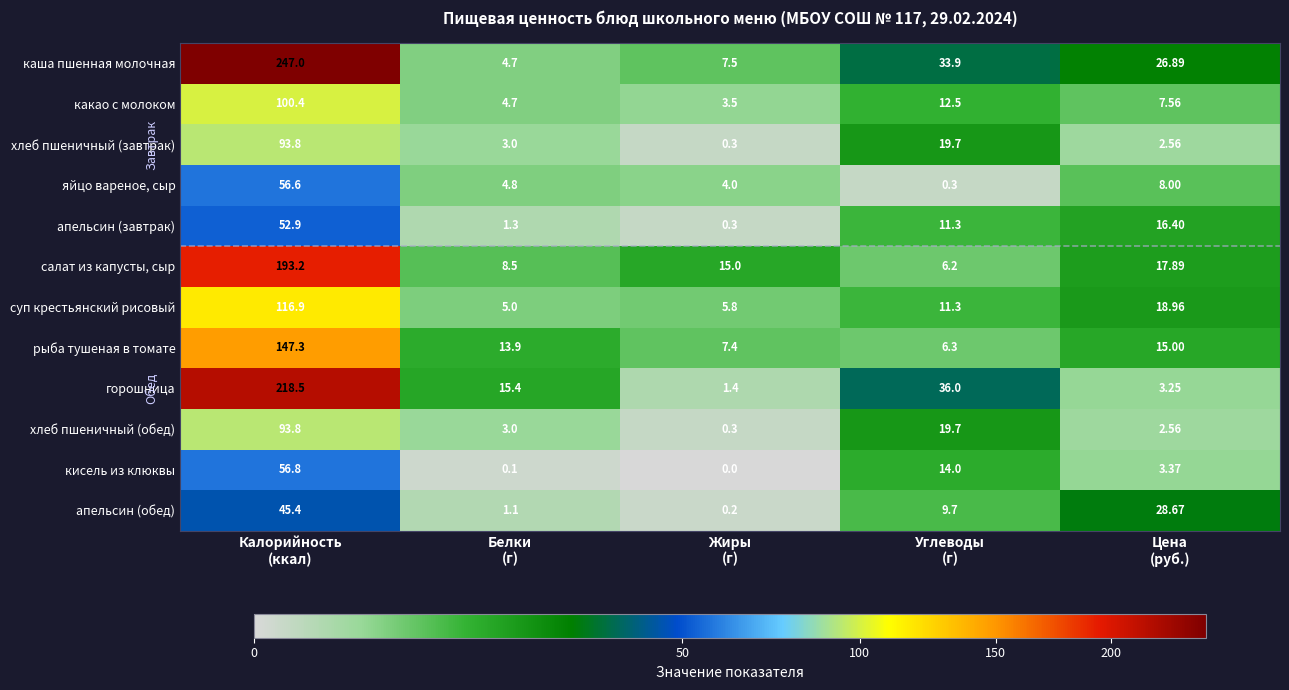

Which series has the largest total across all categories?

каша пшенная молочная